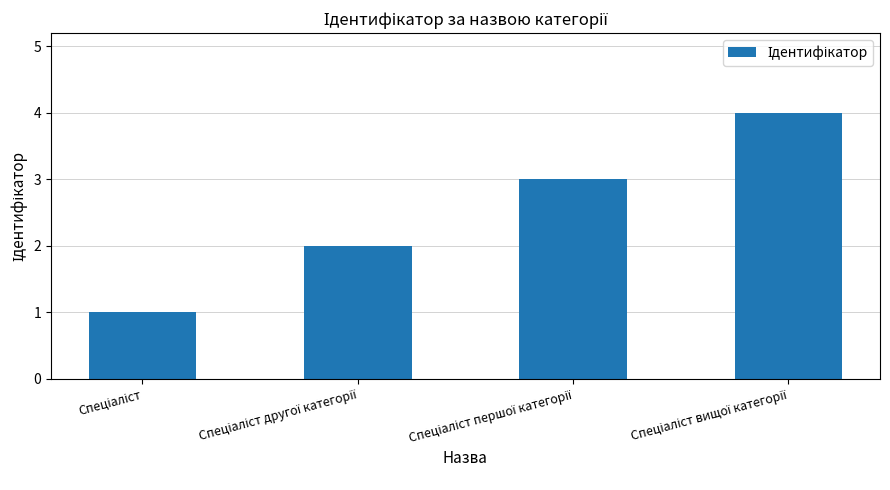

What is the difference between the maximum and minimum values?

3